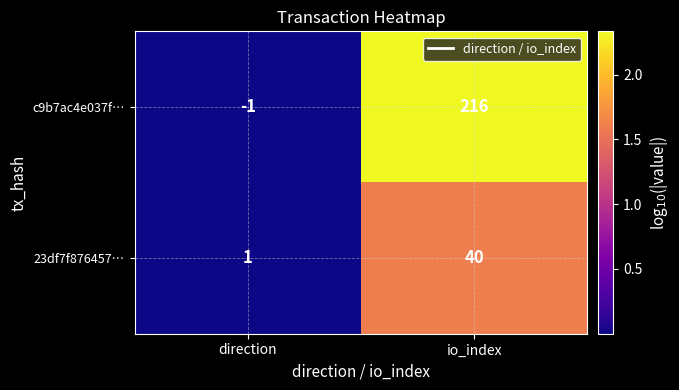

Reading left to right, list all the values displayed in this chart.

c9b7ac4e037f…: -1	216
23df7f876457…: 1	40